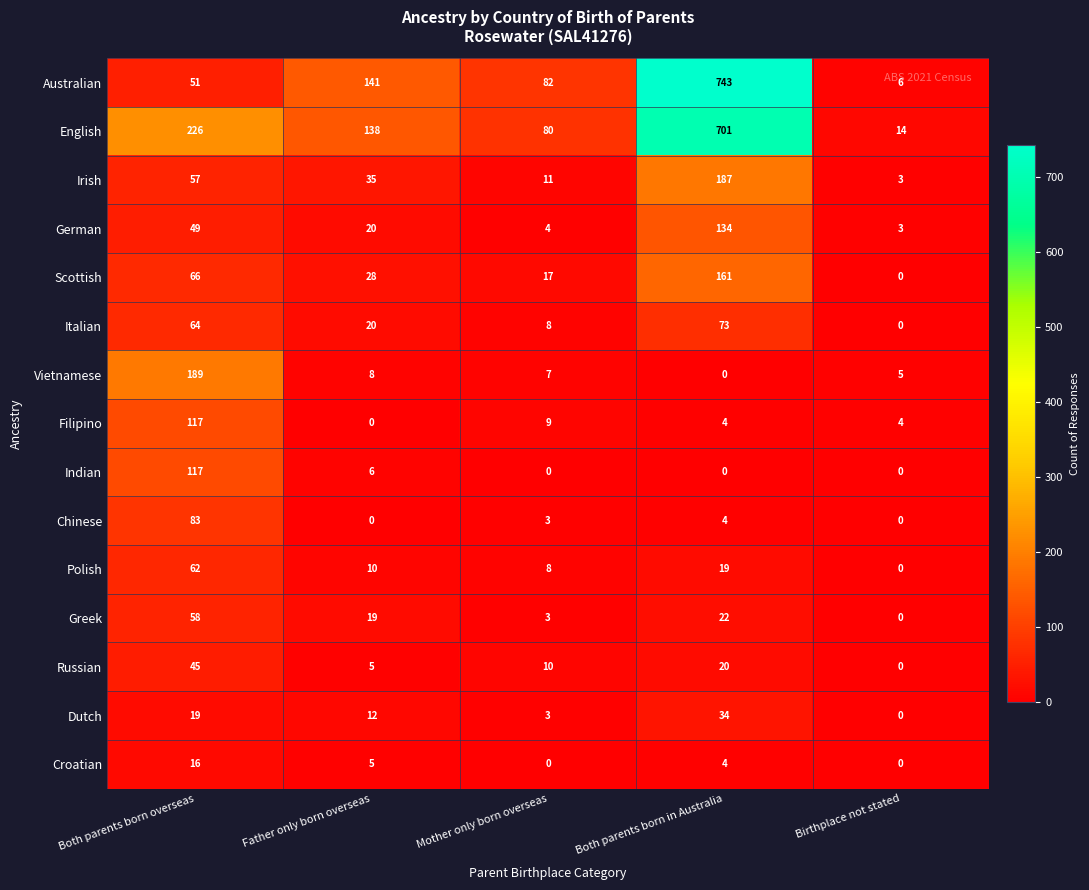

Which series has the widest spread of values?

Australian